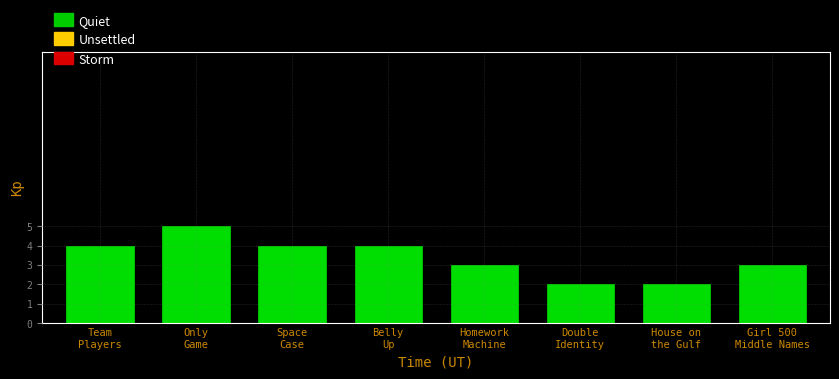

Reading left to right, list all the values displayed in this chart.

4	5	4	4	3	2	2	3